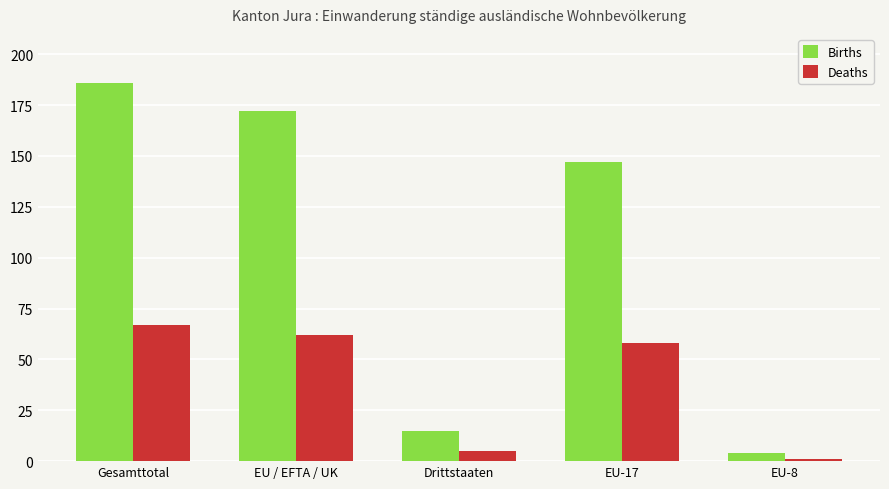

Count the number of categories in the chart.

5